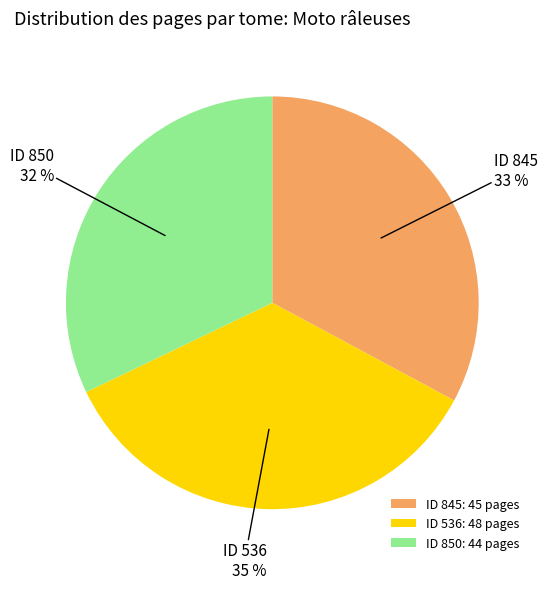

Is the sum of ID 536: 48 pages and ID 850: 44 pages greater than half?

Yes